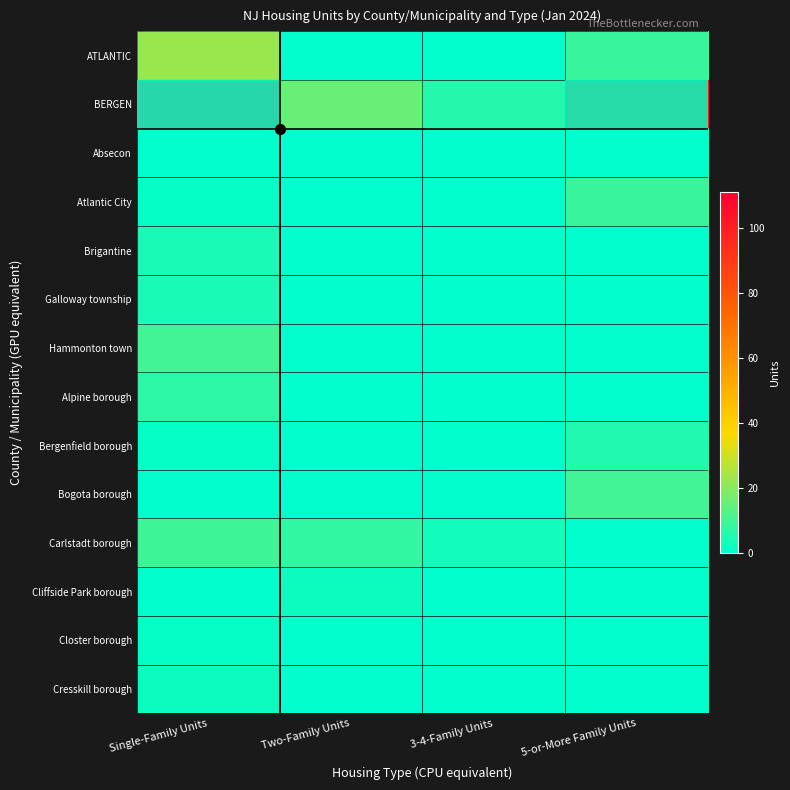

Which category has the lowest value in the Bogota borough series?

Single-Family Units